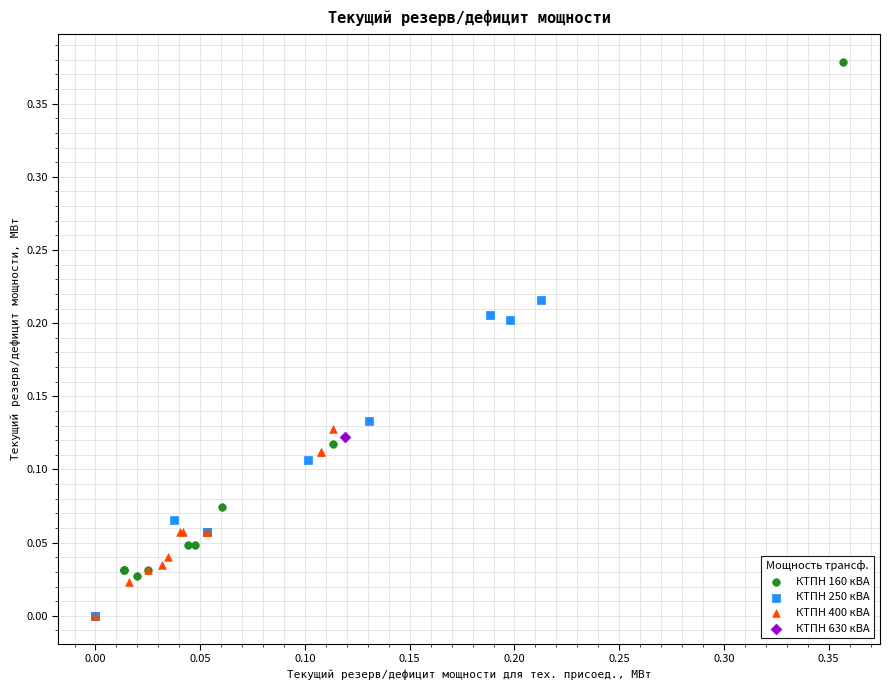

Which series reaches the maximum Y coordinate?

КТПН 160 кВА